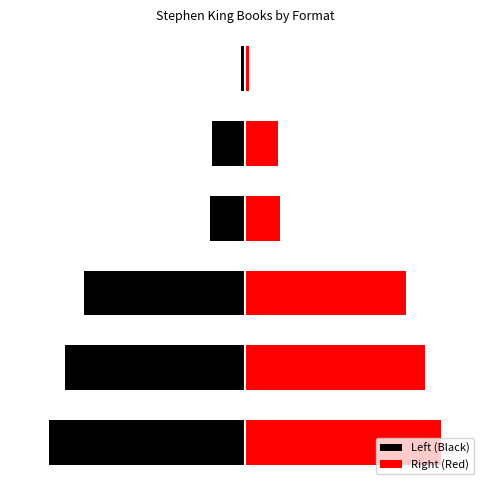

At how many categories does at least one series exceed 8?

3